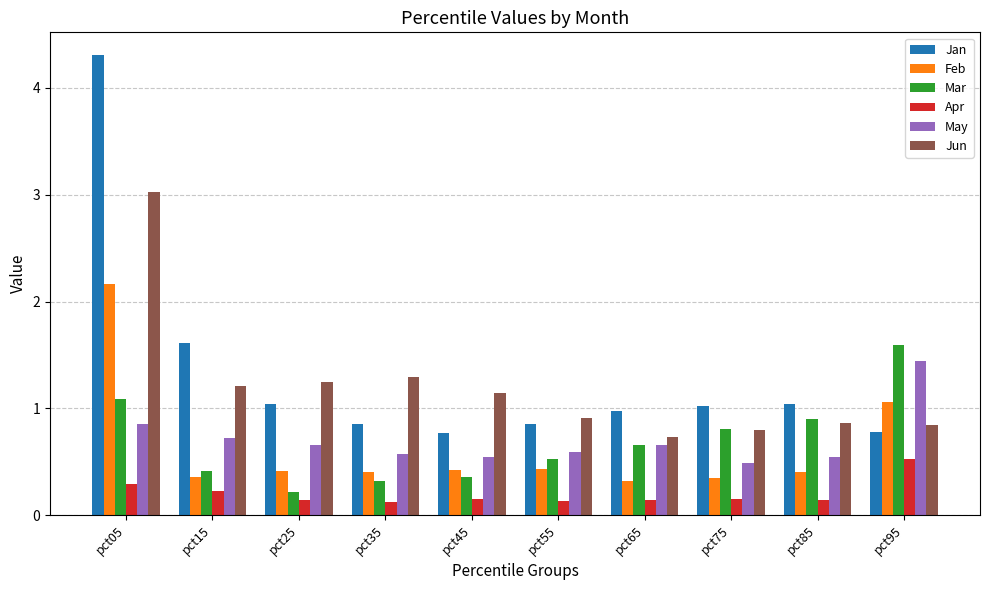

Between pct05 and pct35, which series saw the biggest shift?

Jan